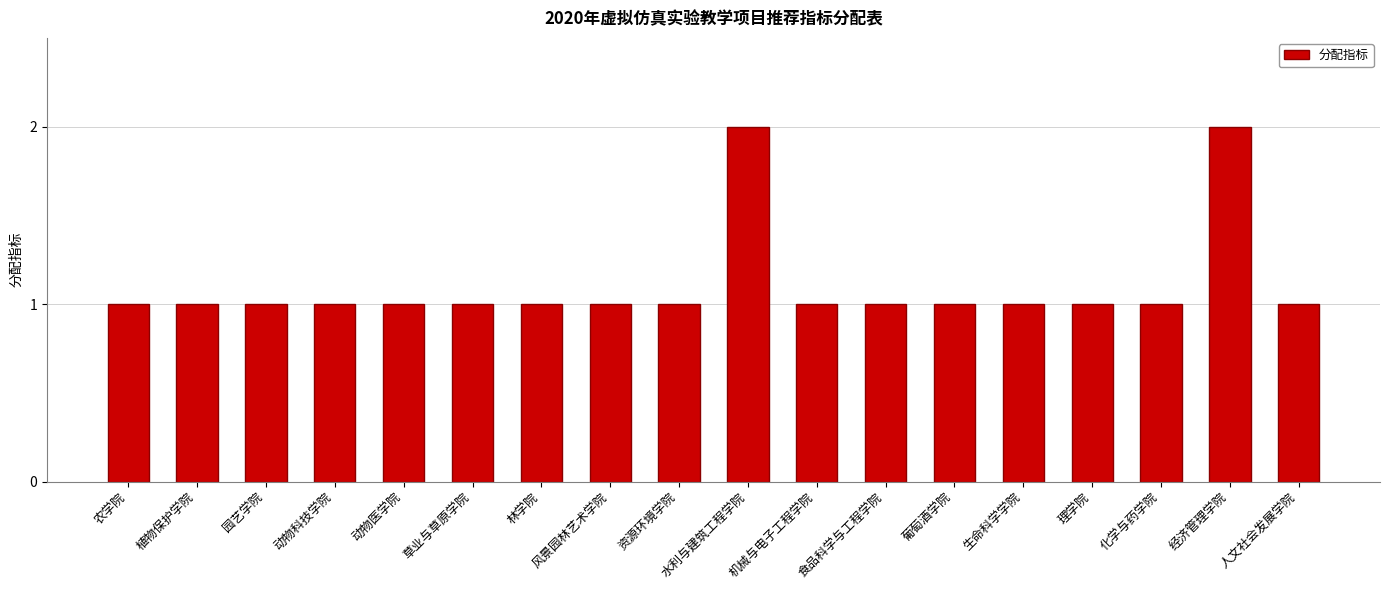

What is the difference between the maximum and second lowest values?

1